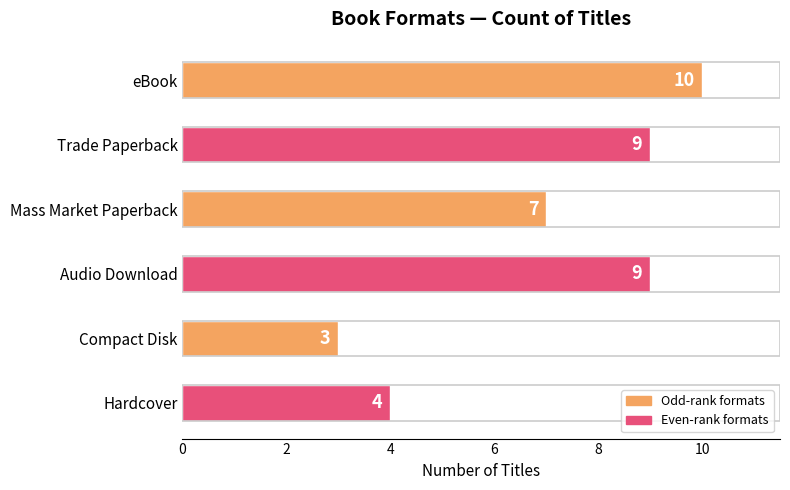

What is the difference between the second highest and minimum values?

6